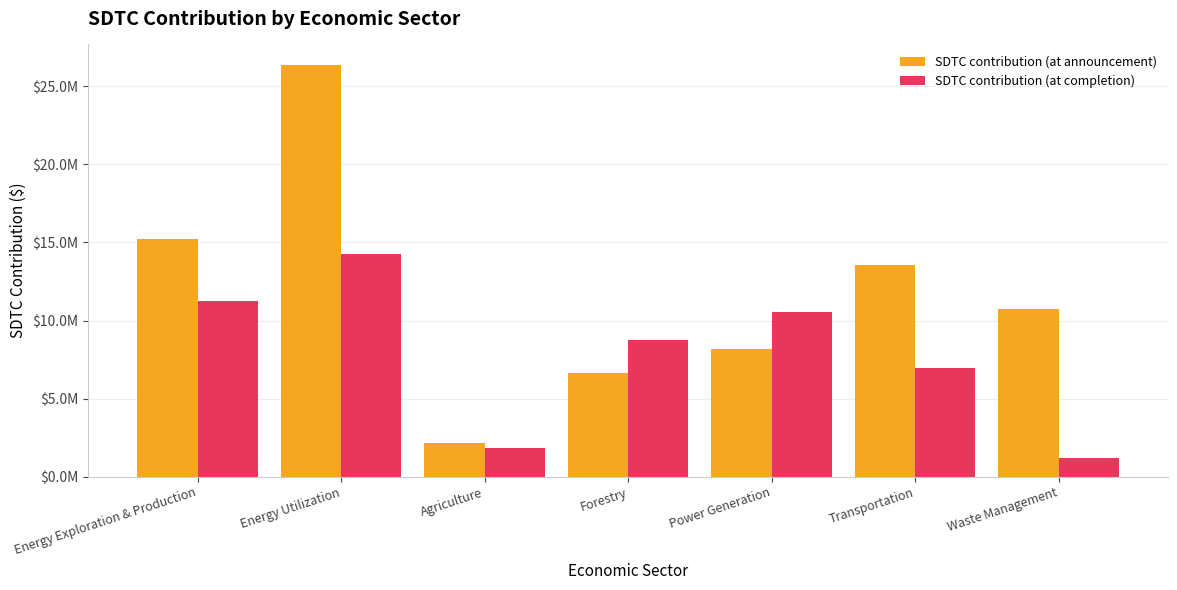

What value does the SDTC contribution (at announcement) series have at Power Generation, to the nearest 50?

8199200